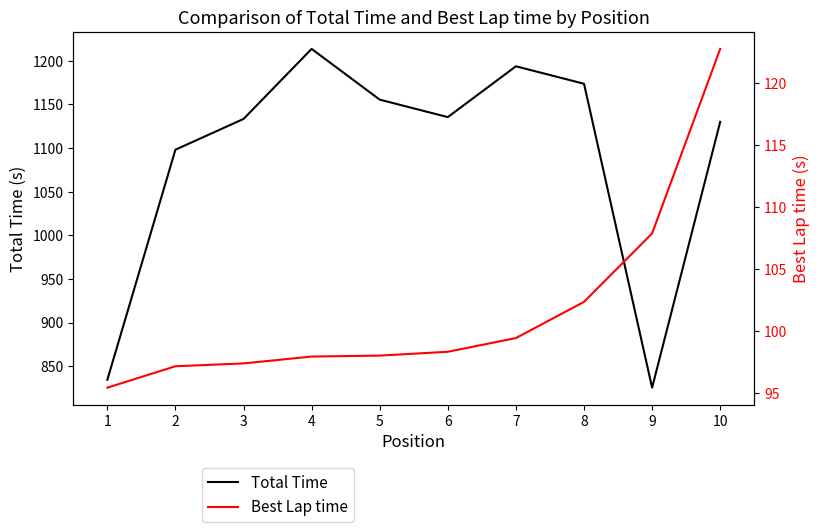

What is the difference between the second highest and second lowest values in the Total Time series?

359.4